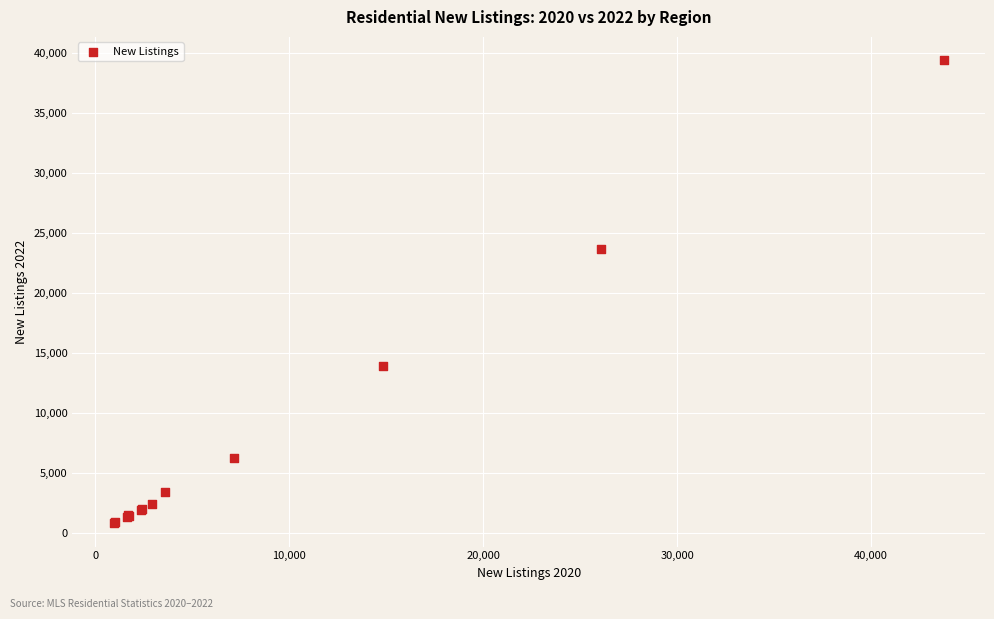

What Y value in the scatter plot is closest to 20129?

23688